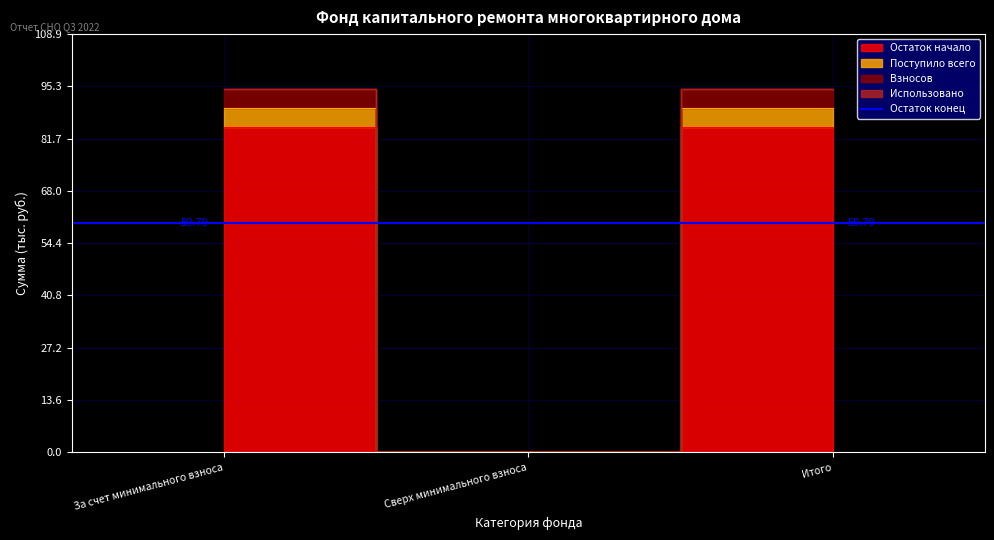

At which label does Поступило всего reach its peak?

За счет минимального взноса